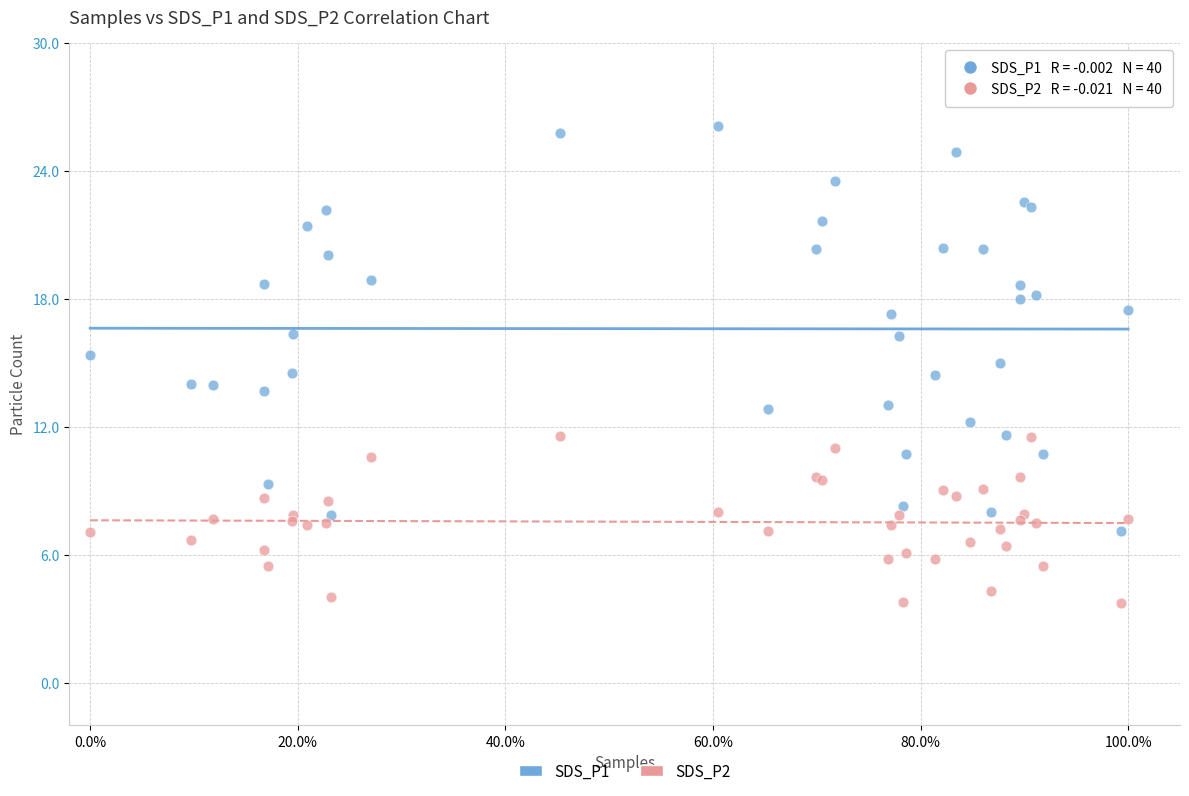

Which series contains the highest Y value?

SDS_P1